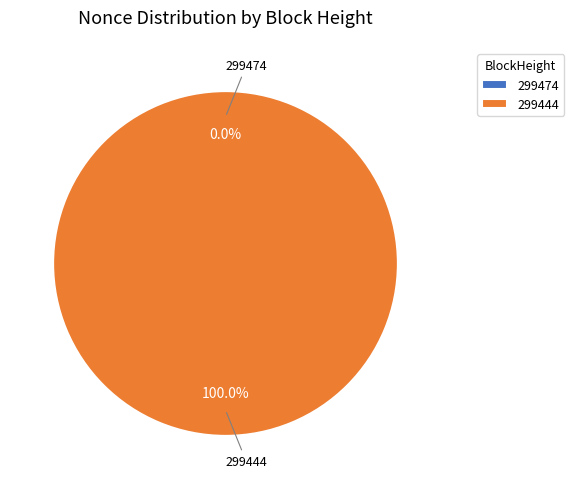

To the nearest percent, what is the combined percentage of 299474 and 299444?

100%